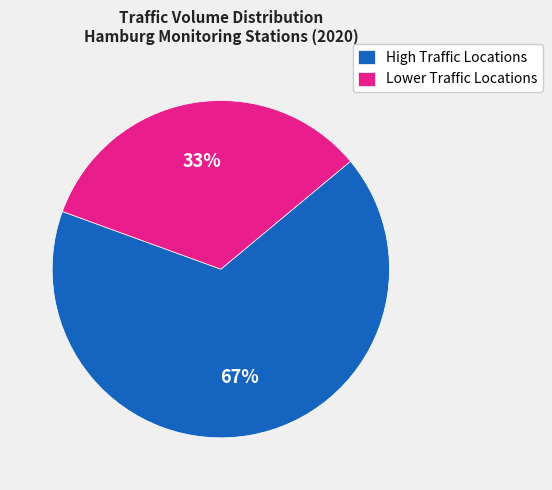

The High Traffic Locations slice represents 67% of the pie. True or false?

True